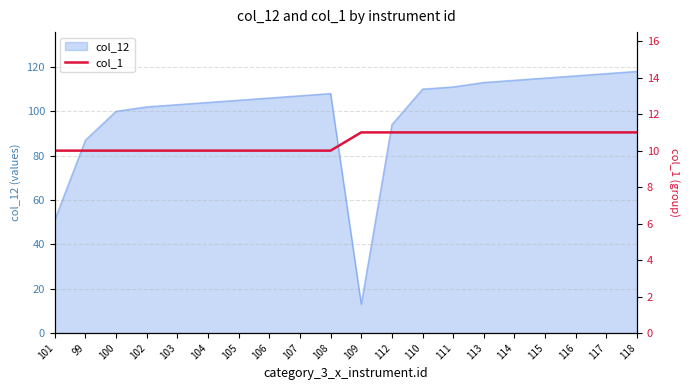

True or false: col_12 has a value of 54 at 111.

False